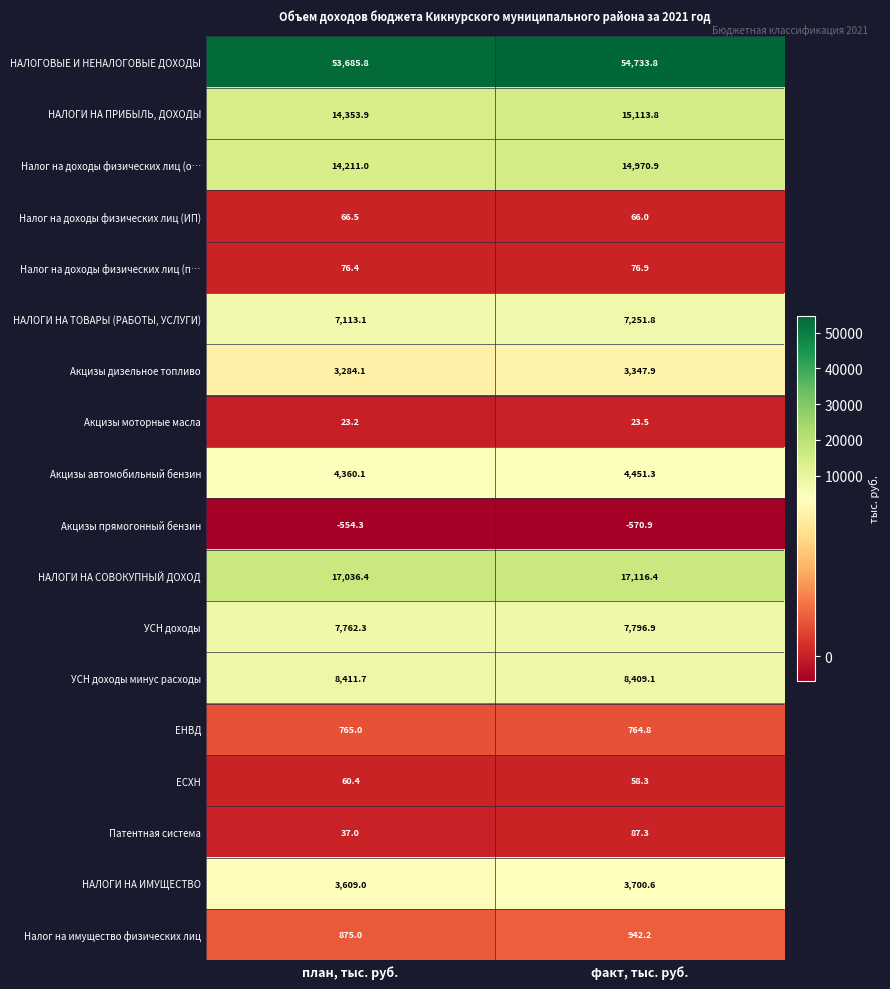

What is the smallest value displayed?

-570.9